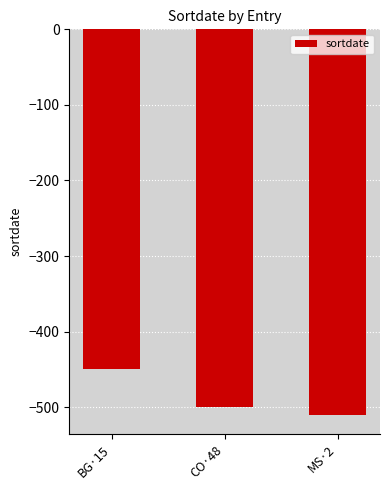

What is the smallest value displayed?

-510